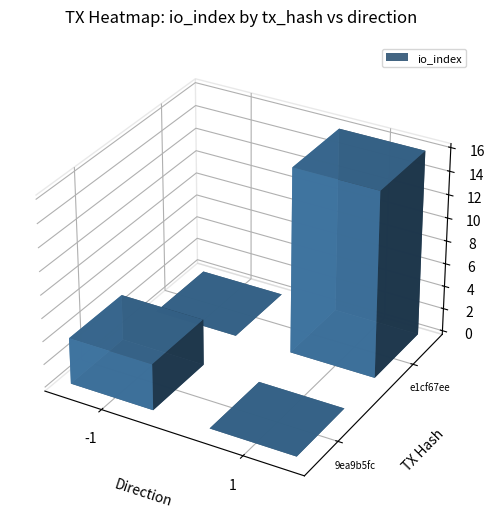

Is it true that 9ea9b5fc equals 2.0 at io_index?

False